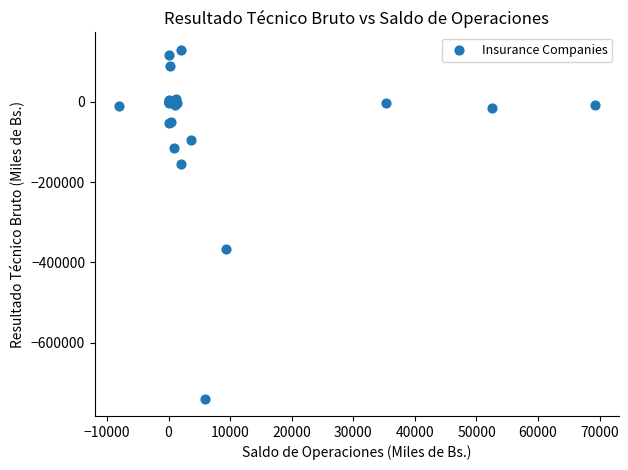

What Y value in the scatter plot is closest to -304753?

-365554.0